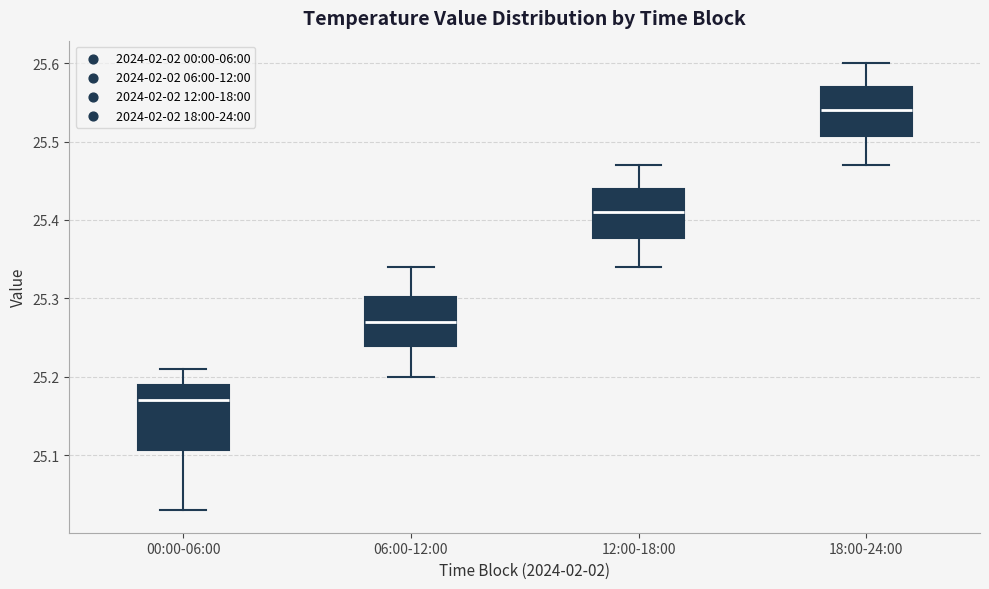

Reading left to right, transcribe this box plot: for each box, give where its median line is, the range the box spans, and where its two whiskers end, as read against the y-axis. The values are not printed on the chart, so give them approximately, as read against the axis.

00:00-06:00: median 25.17, box 25.11 to 25.19, whiskers 25.03 to 25.21
06:00-12:00: median 25.27, box 25.24 to 25.30, whiskers 25.20 to 25.34
12:00-18:00: median 25.41, box 25.38 to 25.44, whiskers 25.34 to 25.47
18:00-24:00: median 25.54, box 25.51 to 25.57, whiskers 25.47 to 25.60